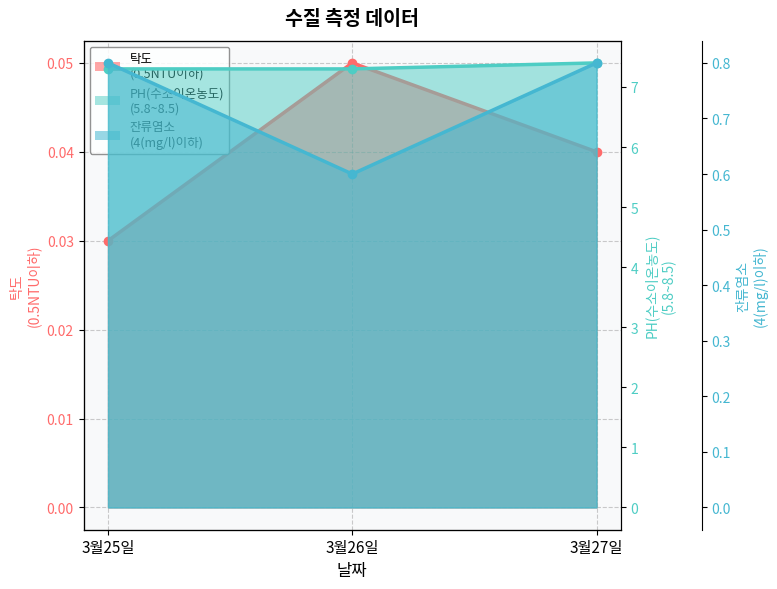

True or false: 잔류염소
(4(mg/l)이하) has a value of 0.2 at 3월26일.

False